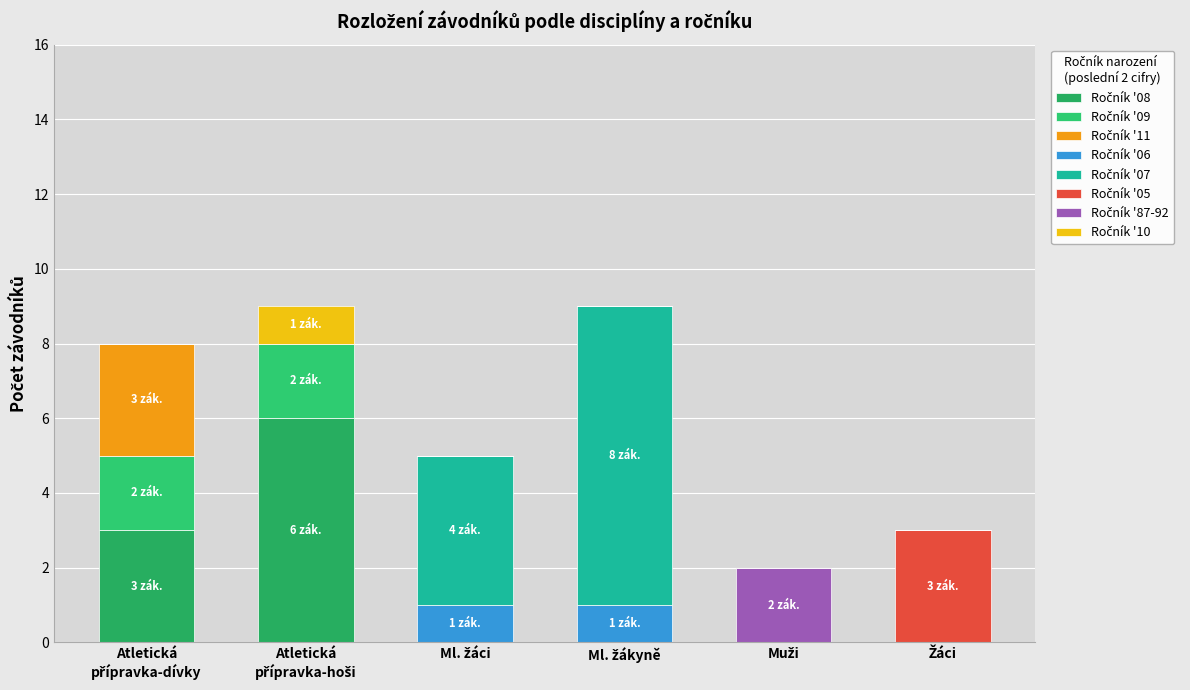

Count the number of data series in this chart.

8